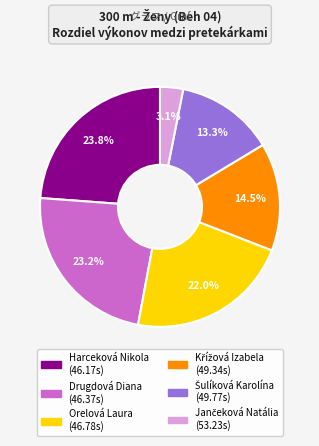

What is the largest slice in the pie chart?

Harceková Nikola